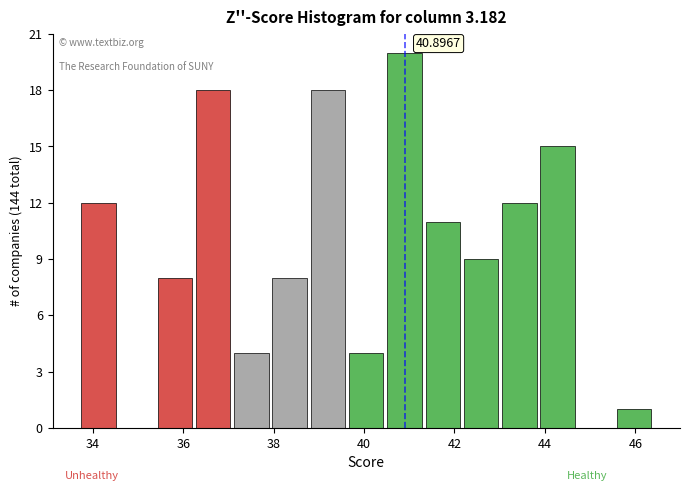

Which range on the x-axis has the tallest bar?

40.4 to 41.4